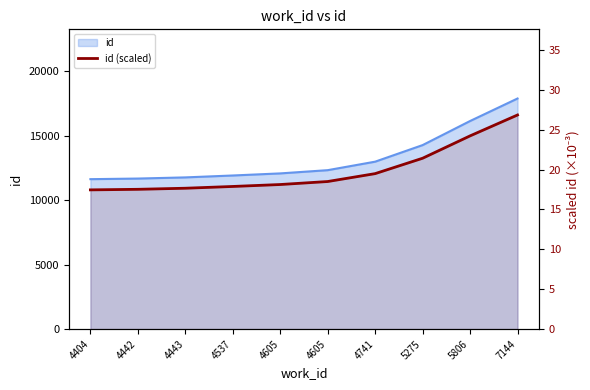

Which label corresponds to the largest value in the chart?

7144